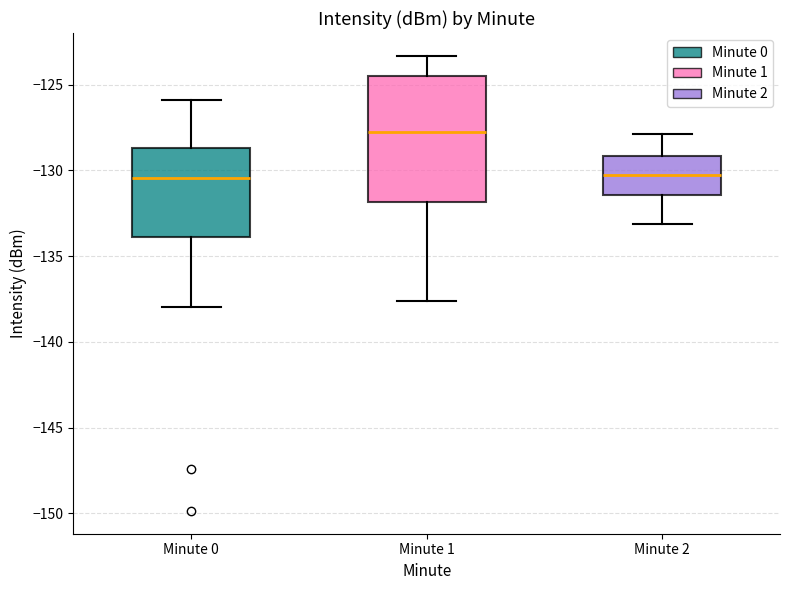

Where is the lower edge of the box for Minute 1 on the y-axis? The values are not printed on the chart, so give them approximately, as read against the axis.

-132.0